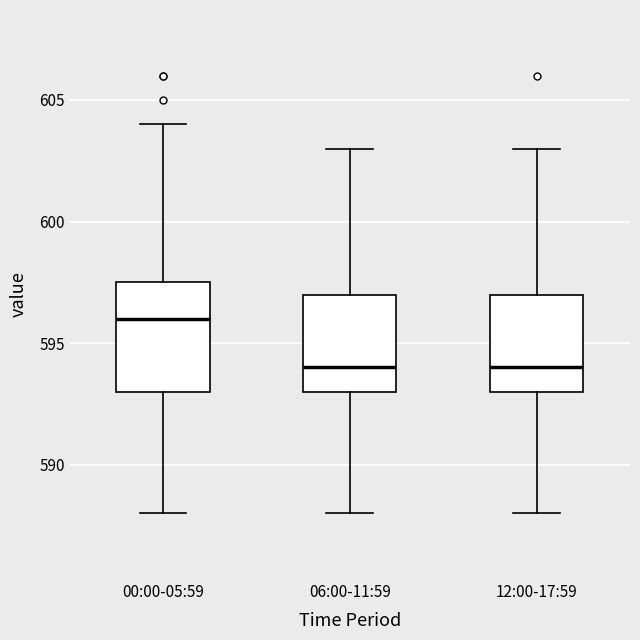

Which box is the tallest, from its lower edge to its upper edge?

00:00-05:59